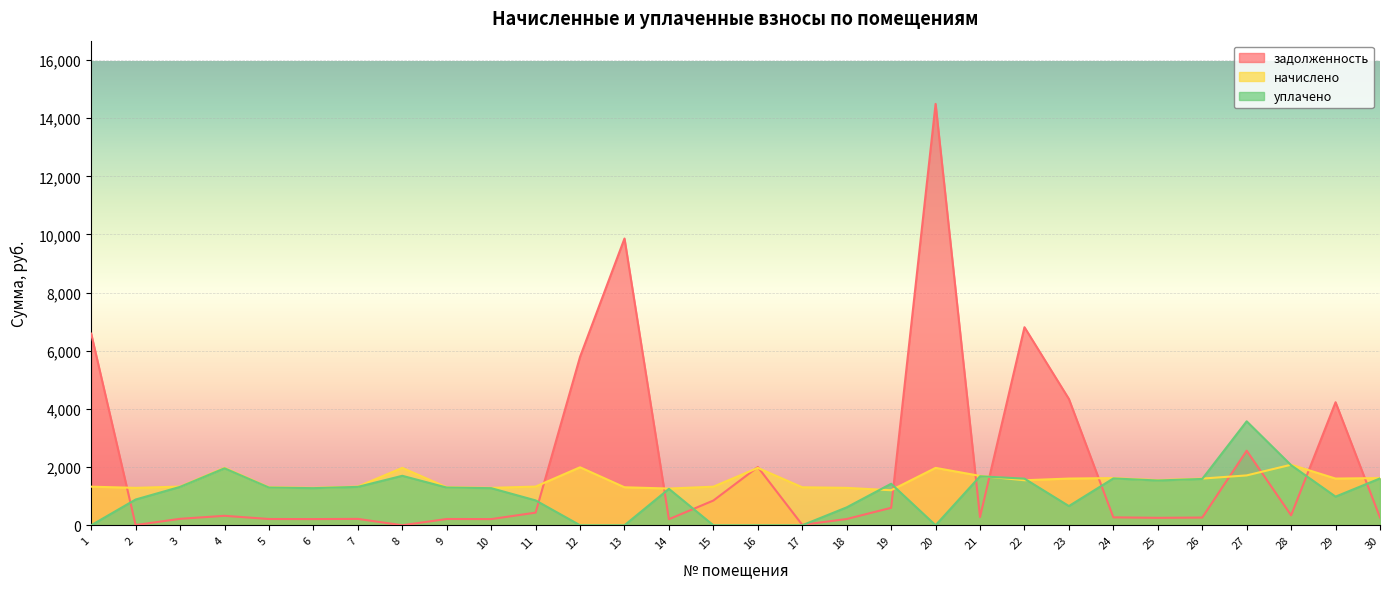

What is the difference between the уплачено values at 24 and 23?

950.2